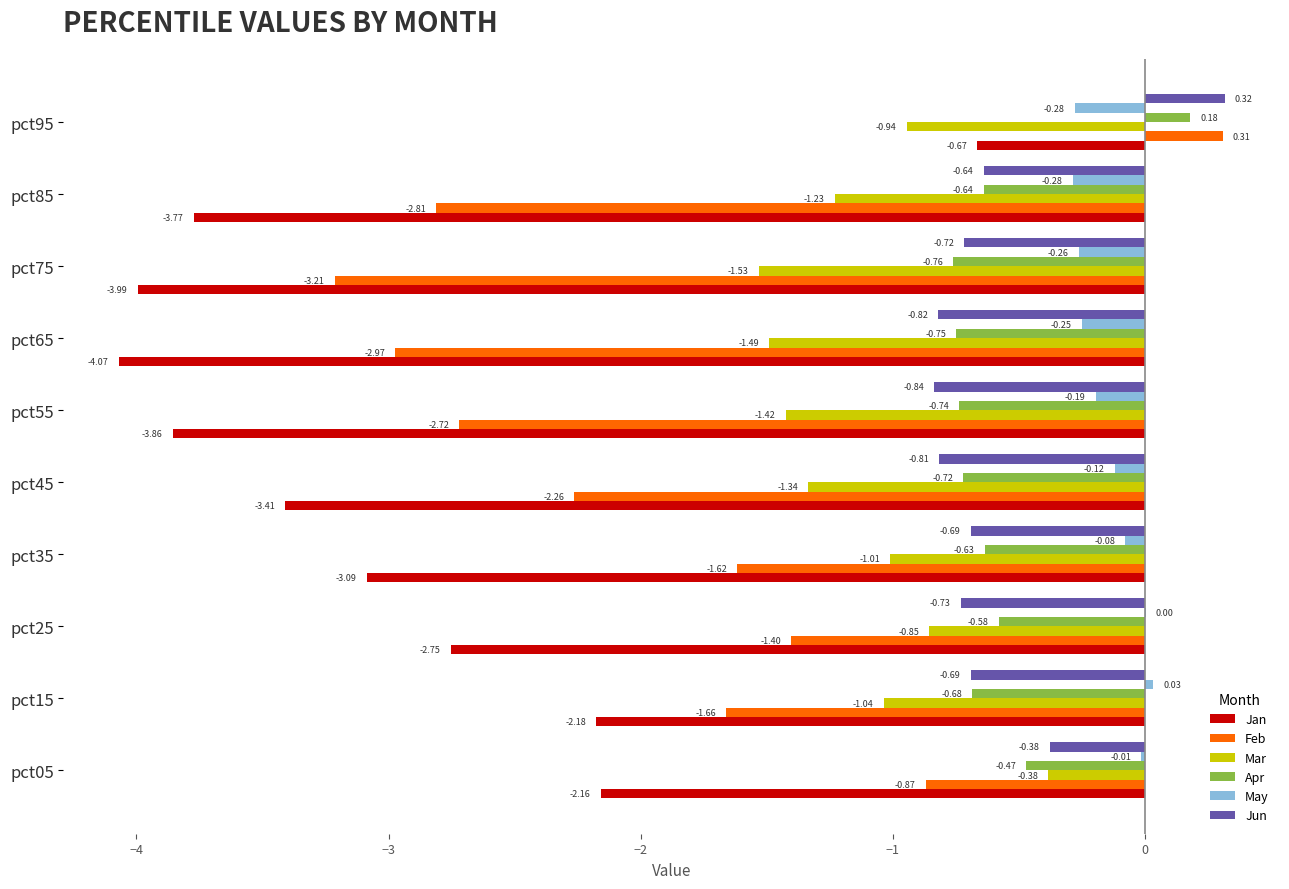

What is the sum of all Apr values?

-5.8